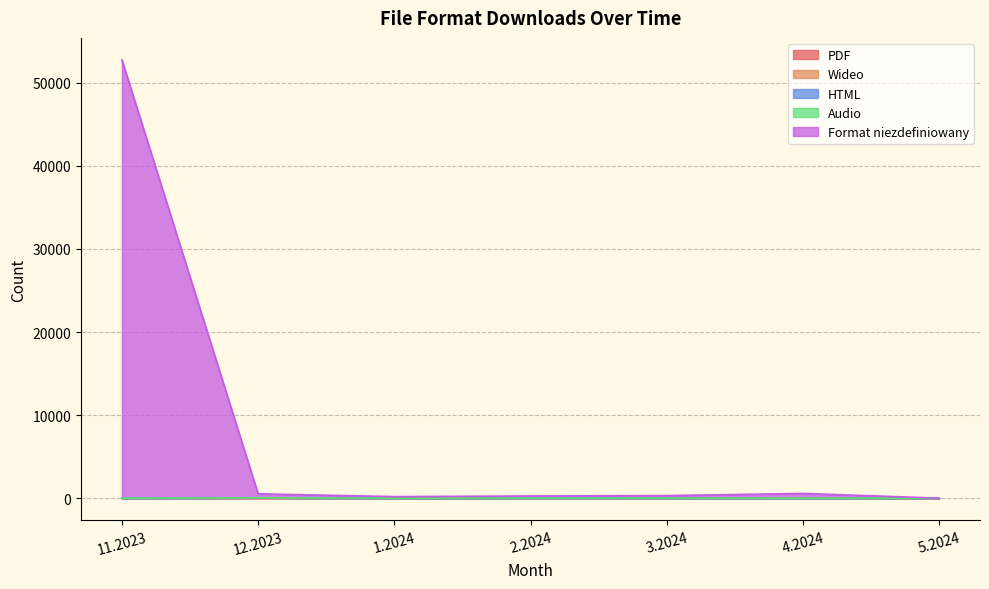

What is the sum of the Wideo values at 11.2023 and 1.2024?

1